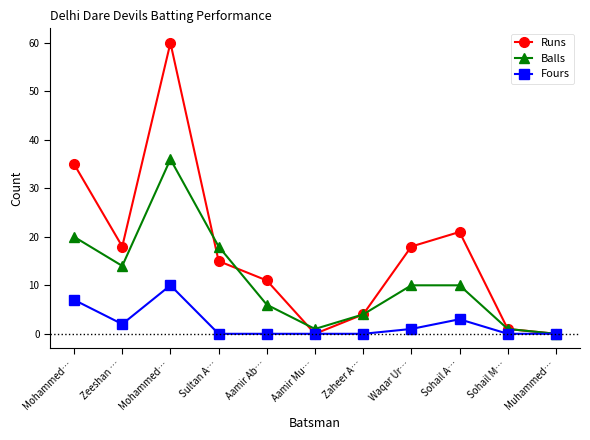

True or false: Balls and Fours cross at least once.

False